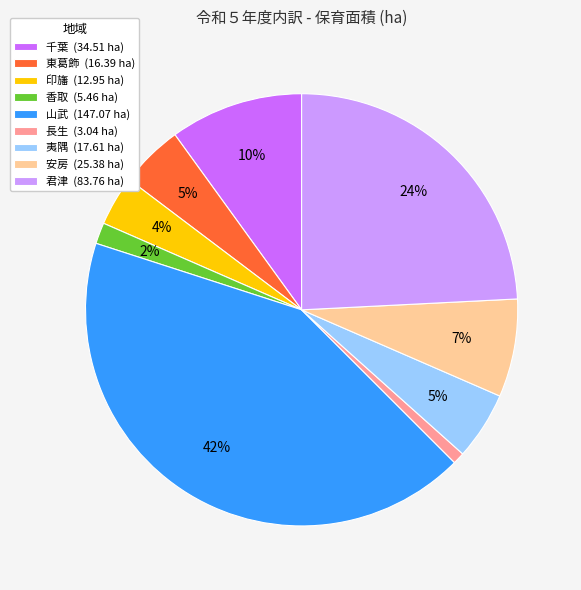

To the nearest percent, what is the difference between the 香取 (5.46 ha) and 印旛 (12.95 ha) slice percentages?

2%